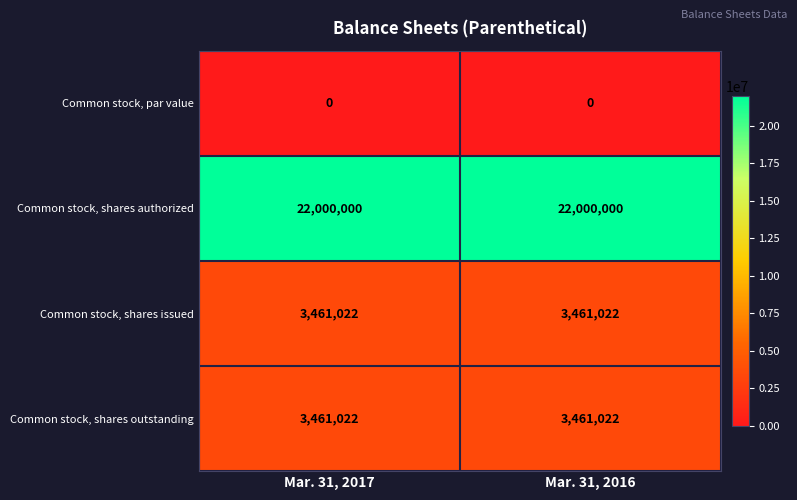

Reading left to right, extract all data points from this chart.

Common stock, par value: 0	0
Common stock, shares authorized: 22000000	22000000
Common stock, shares issued: 3461022	3461022
Common stock, shares outstanding: 3461022	3461022